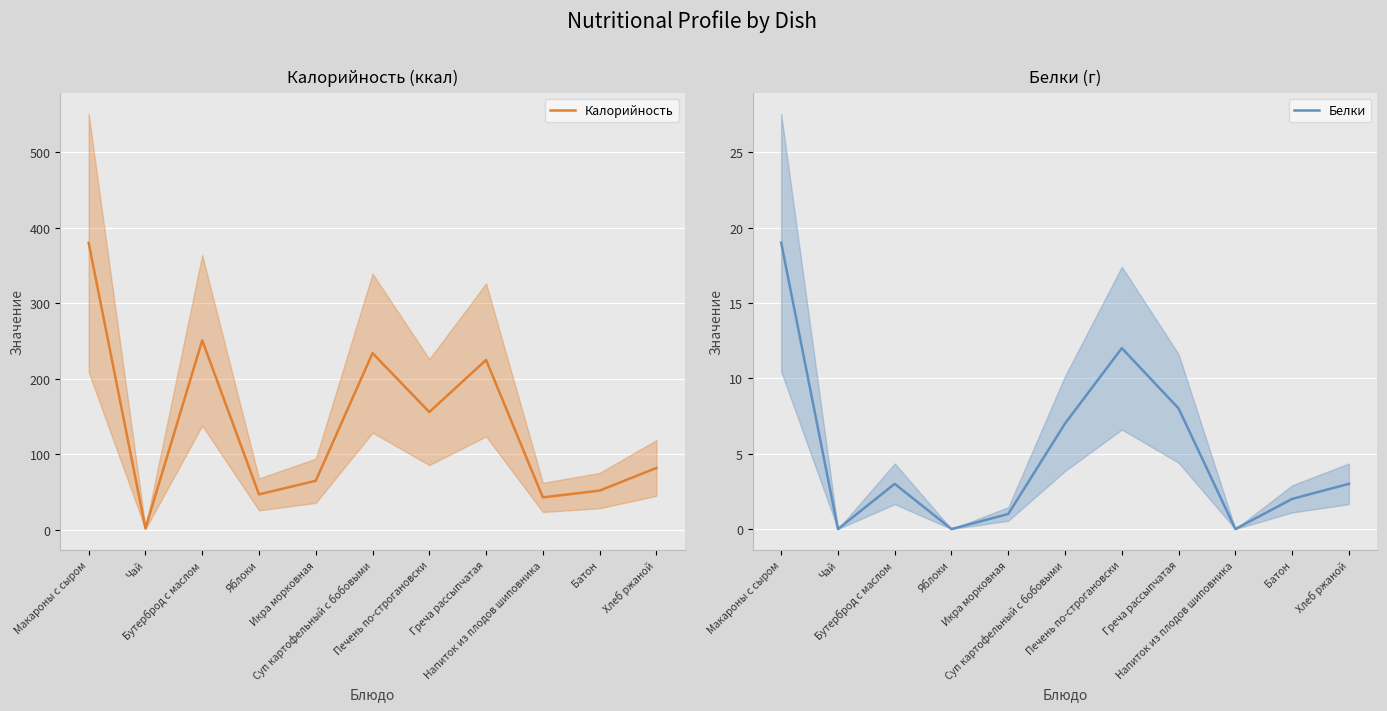

What is the label of the 5th point from the left?

Икра морковная